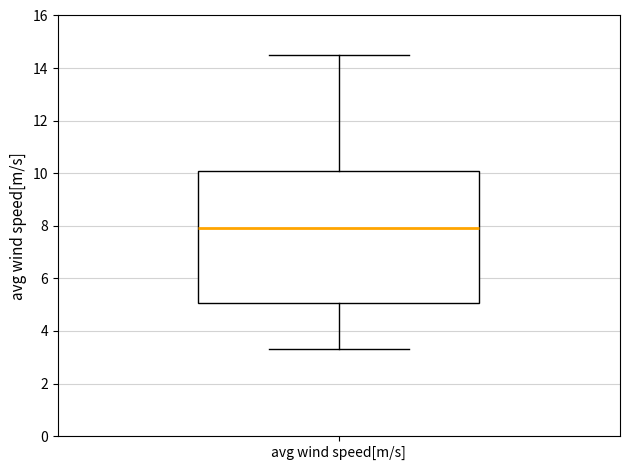

Transcribe this box plot: give where the median line is, the range the box spans, and where the two whiskers end, as read against the y-axis. The values are not printed on the chart, so give them approximately, as read against the axis.

median 8.0, box 5.0 to 10.2, whiskers 3.4 to 14.6